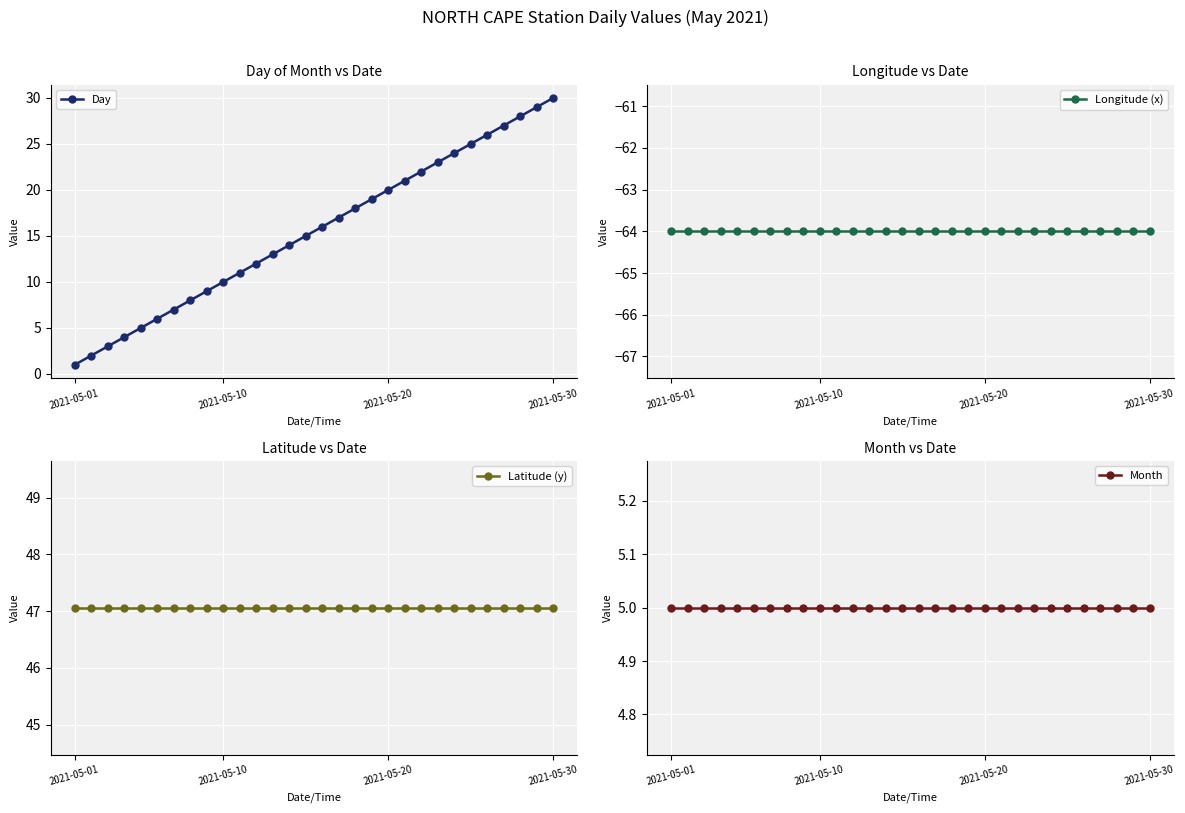

True or false: Day has a value of 50.5 at 2021-05-30.

False